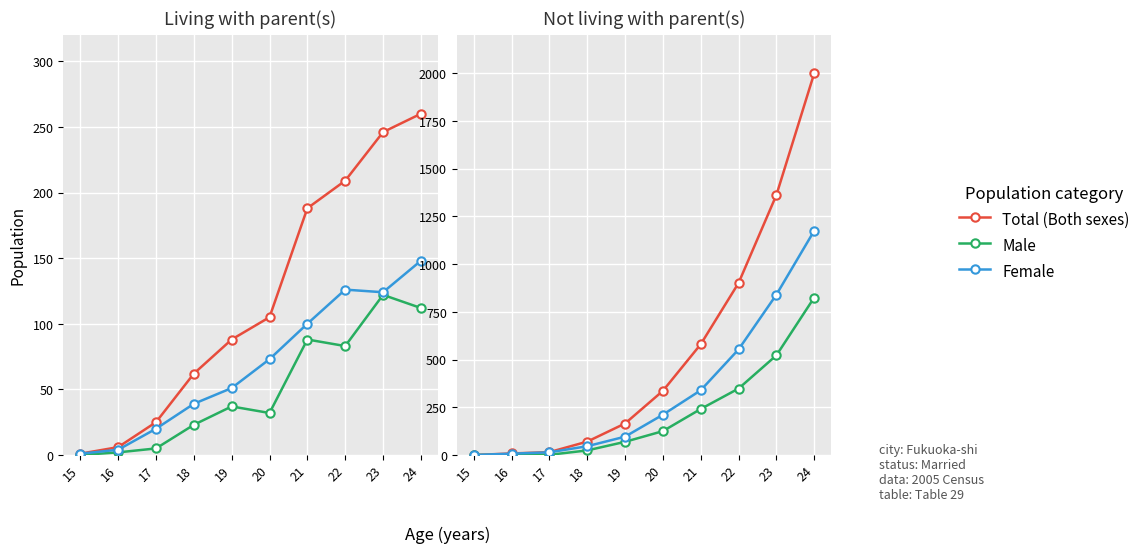

Where does the Total (Both sexes) series first go above 336?

21